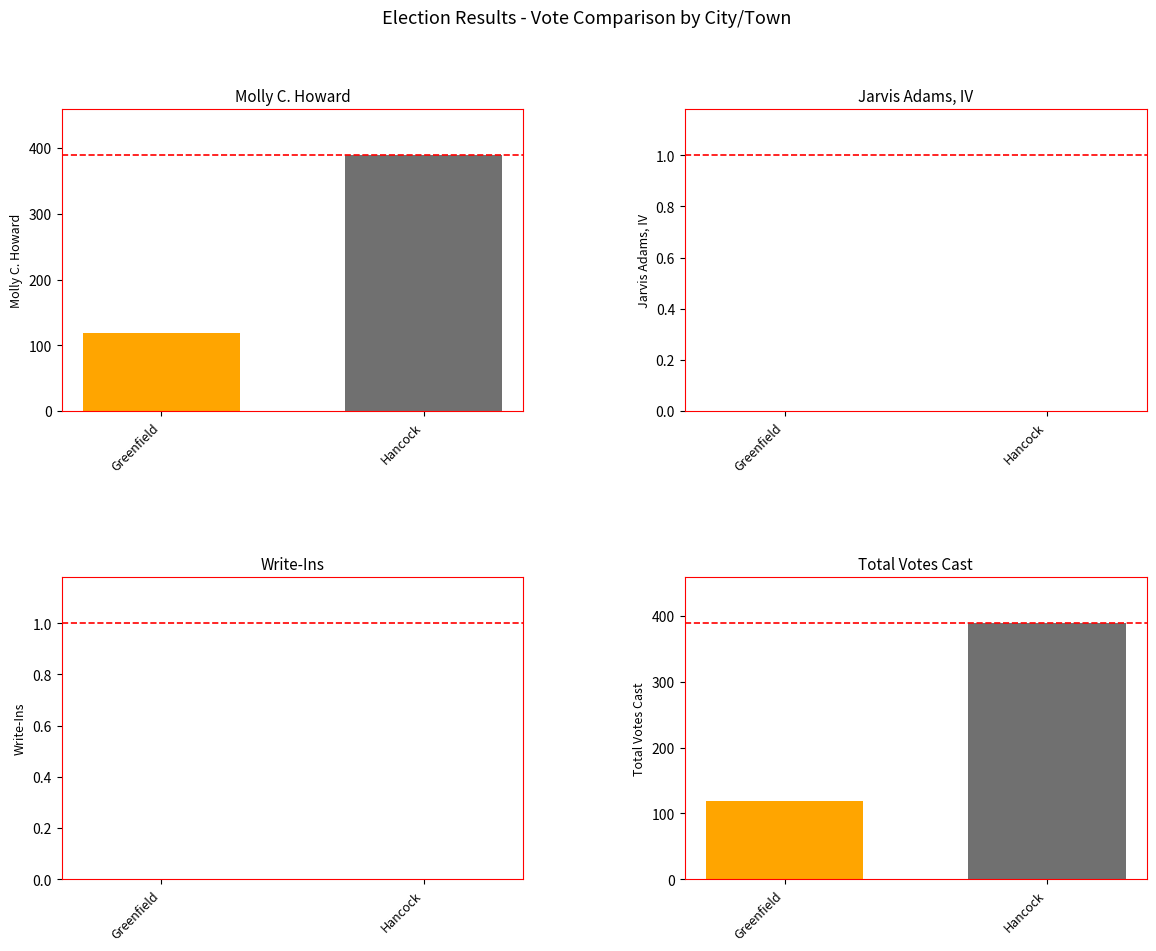

Count the number of data series in this chart.

4